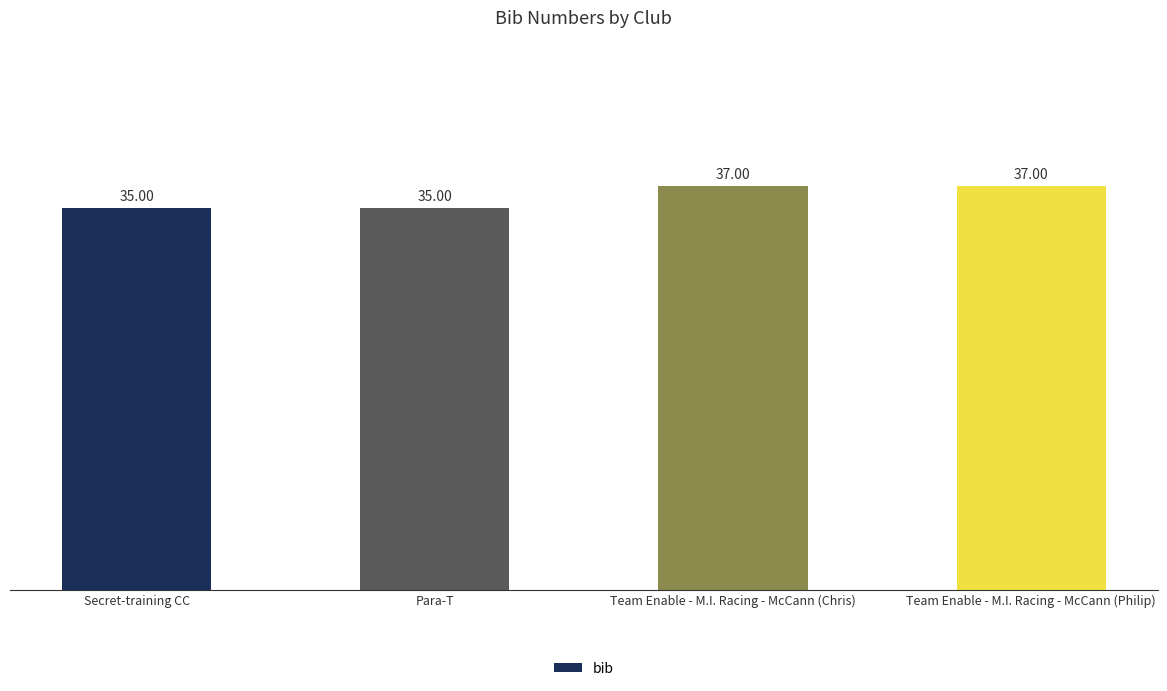

Reading left to right, transcribe all the data shown in this chart.

Secret-training CC=35	Para-T=35	Team Enable - M.I. Racing - McCann (Chris)=37	Team Enable - M.I. Racing - McCann (Philip)=37